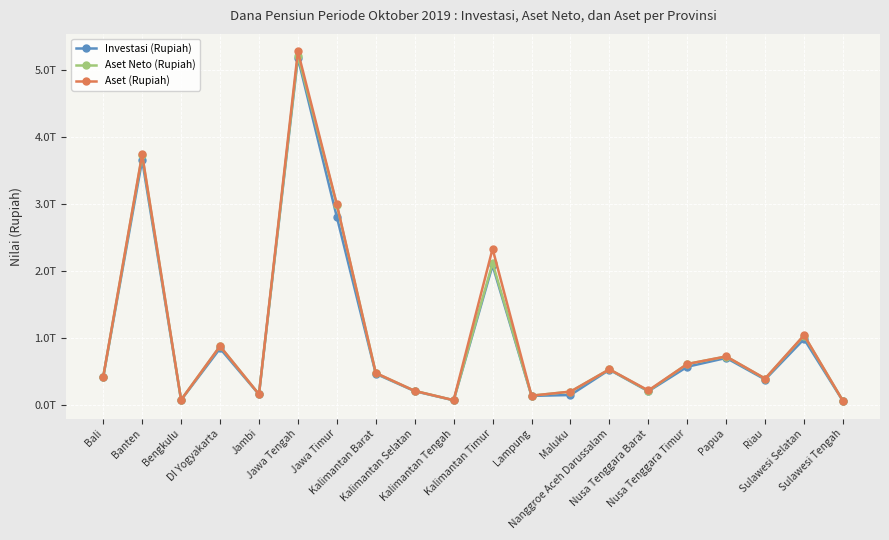

What is the total value across all series at Nusa Tenggara Barat?

650431921555.0